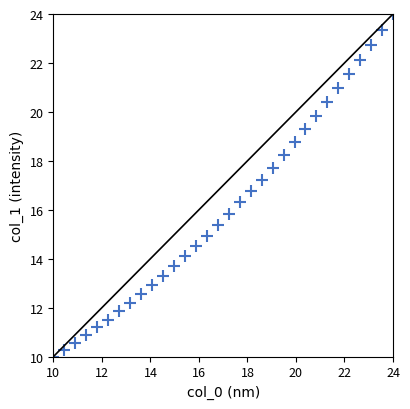

What is the range of Y values (max minus min)?

14.0